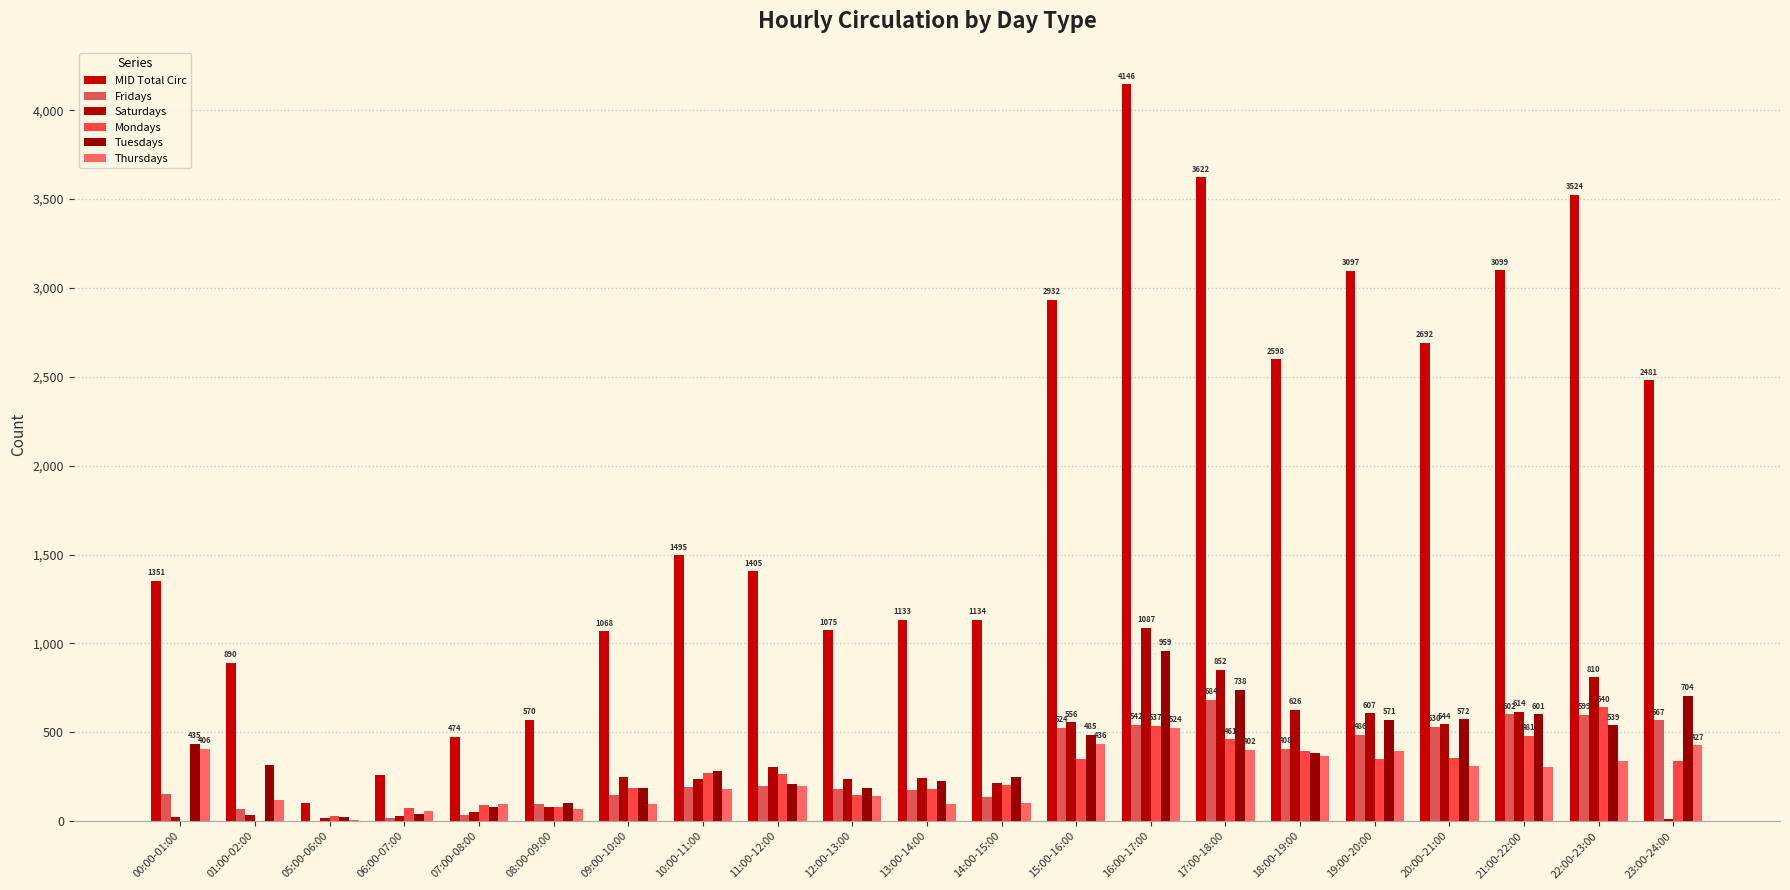

Which series has the largest range (max minus min)?

MID Total Circ